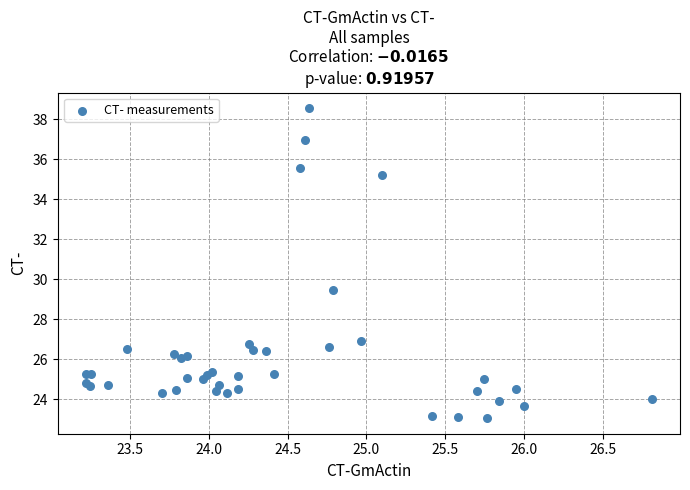

What Y value in the scatter plot is closest to 30?

29.5